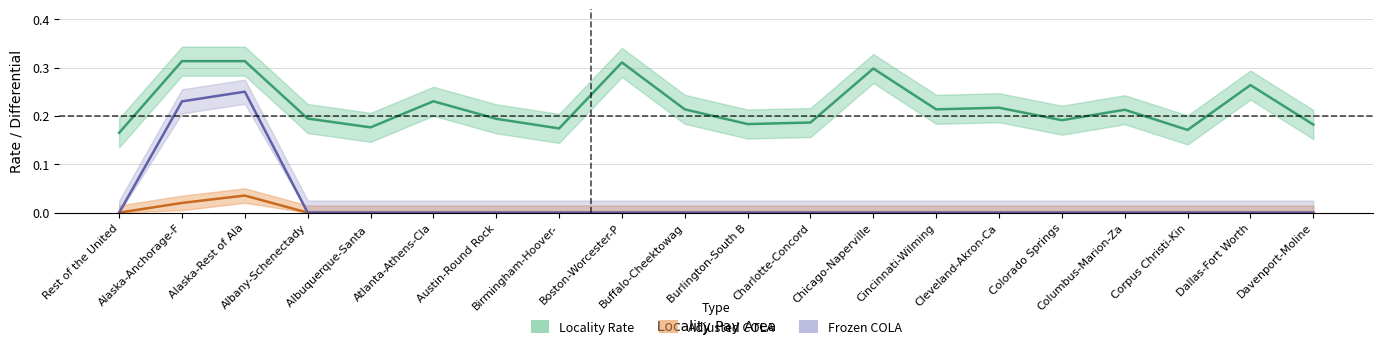

What position from the left is Alaska-Anchorage-F?

2